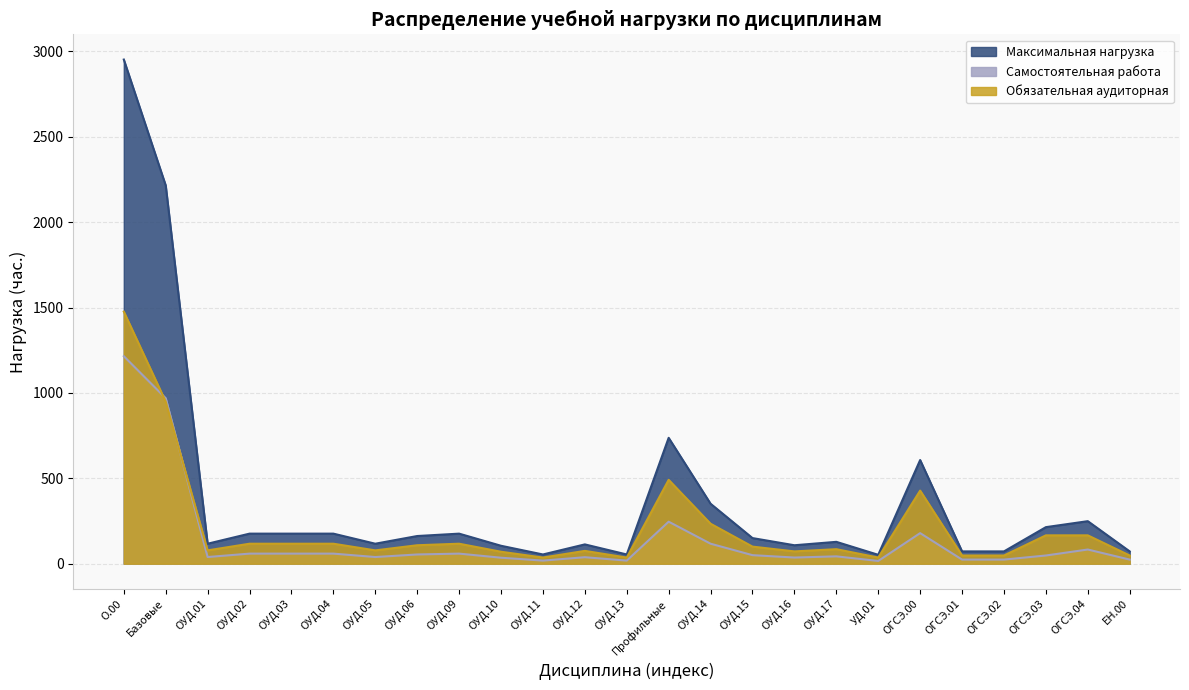

At which label does Обязательная аудиторная reach its minimum?

ОУД.11